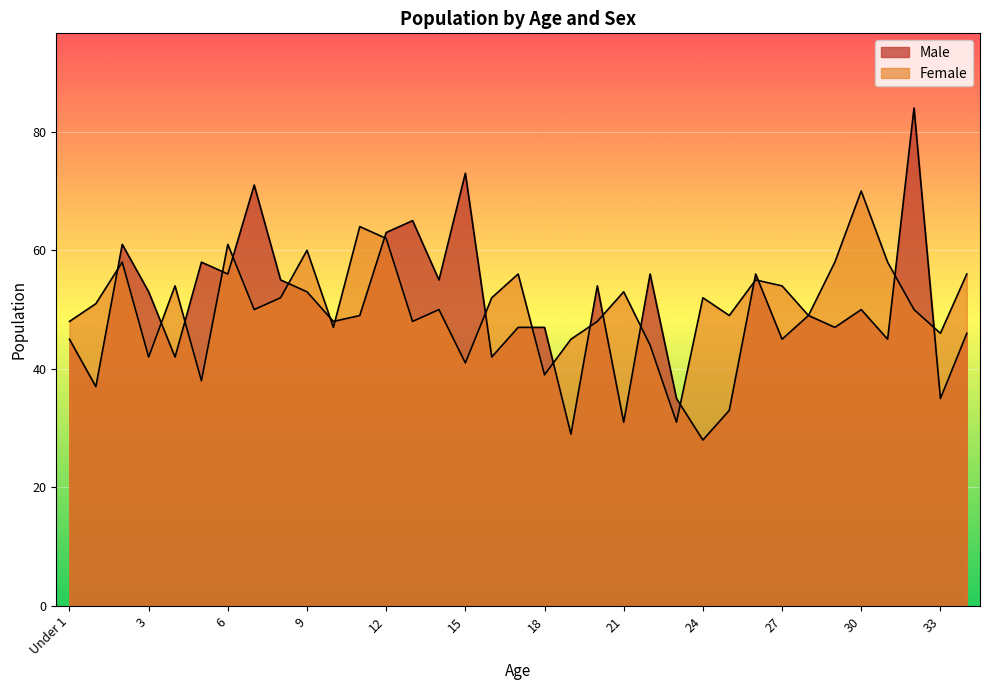

Rank the series by their maximum value, from lowest to highest.

Female, Male